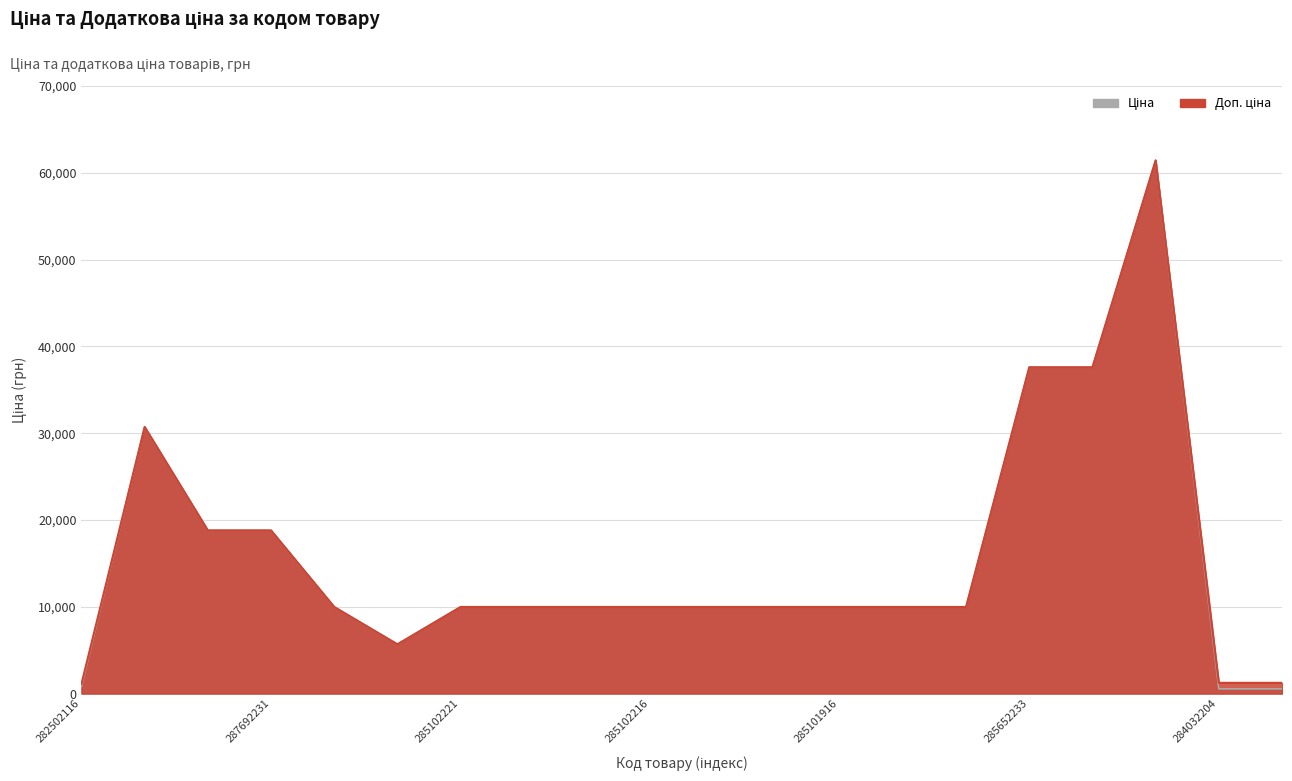

Reading left to right, what are all the values shown in this chart?

Ціна: 282502116=818.5	287712232=30717.1	287692233=18796.8	287692231=18796.8	285101569=9975.0	10832185=5673.8	285102221=9975.0	285102219=9975.0	285102218=9975.0	285102216=9975.0	285102120=9975.0	285102044=9975.0	285101916=9975.0	285101915=9975.0	285101913=9975.0	285652233=37593.6	285652231=37593.6	285672232=61434.3	284032204=539.0	284032203=539.0
Доп. ціна: 282502116=1109.2	287712232=30717.1	287692233=18796.8	287692231=18796.8	285101569=9975.0	10832185=5673.8	285102221=9975.0	285102219=9975.0	285102218=9975.0	285102216=9975.0	285102120=9975.0	285102044=9975.0	285101916=9975.0	285101915=9975.0	285101913=9975.0	285652233=37593.6	285652231=37593.6	285672232=61434.3	284032204=1235.4	284032203=1235.4